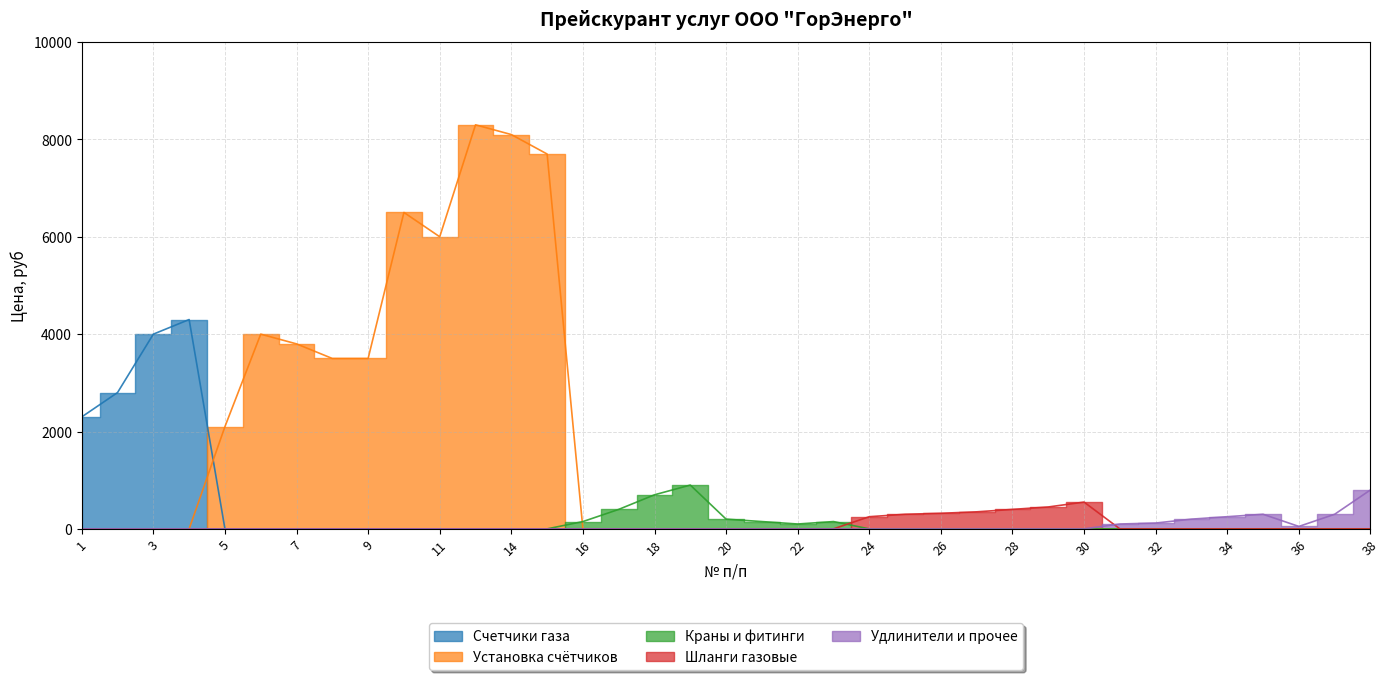

Does the chart display data point markers on the line(s)?

No